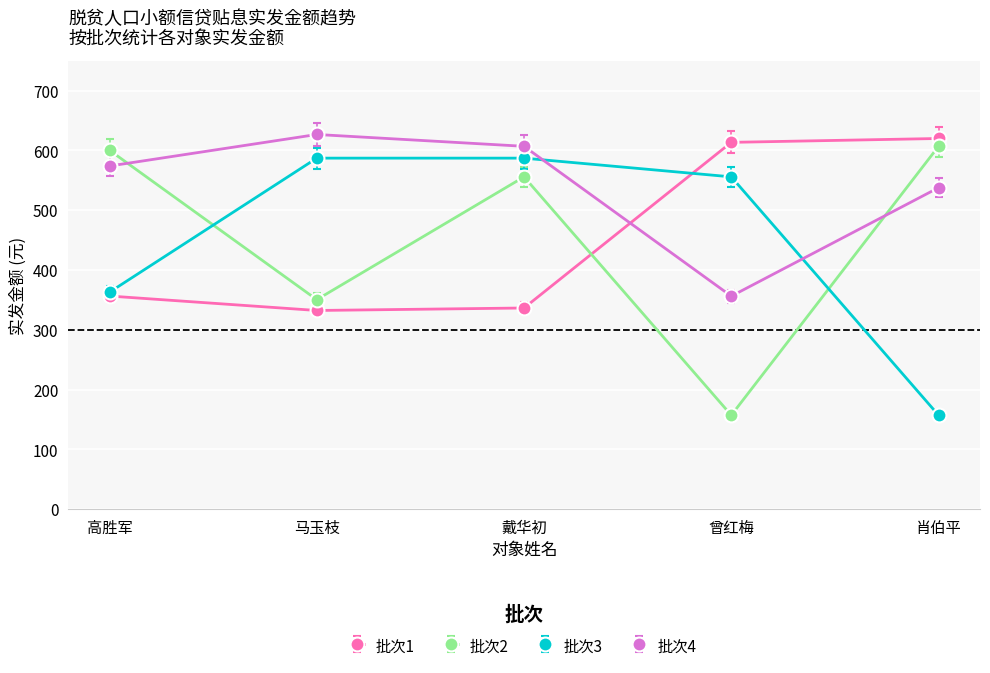

True or false: 批次2 and 批次3 intersect in this chart.

True